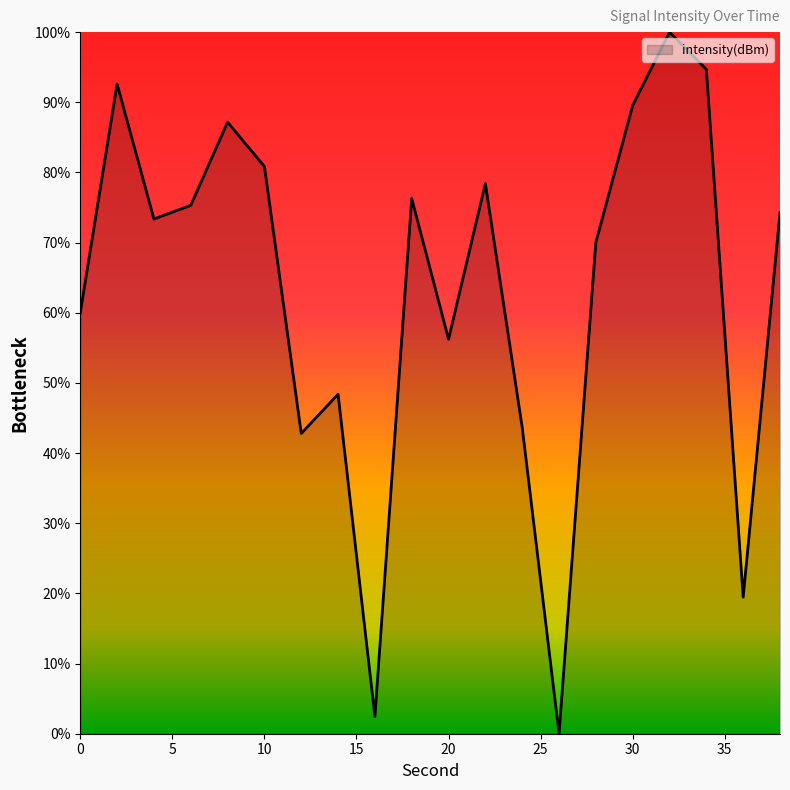

What is the maximum value shown in the chart?

100.0